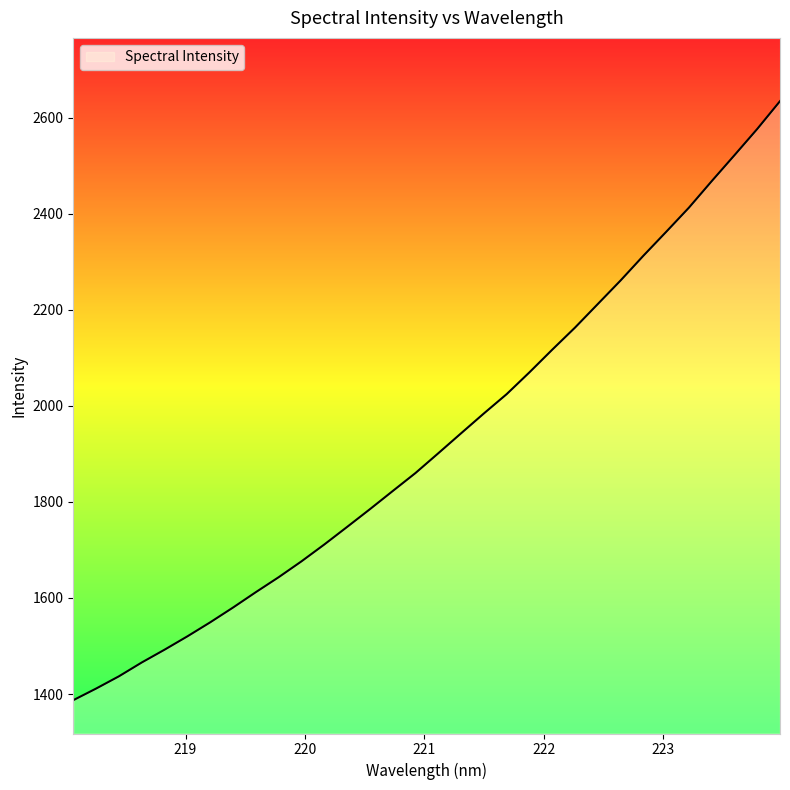

What is the maximum value shown in the chart?

2634.1